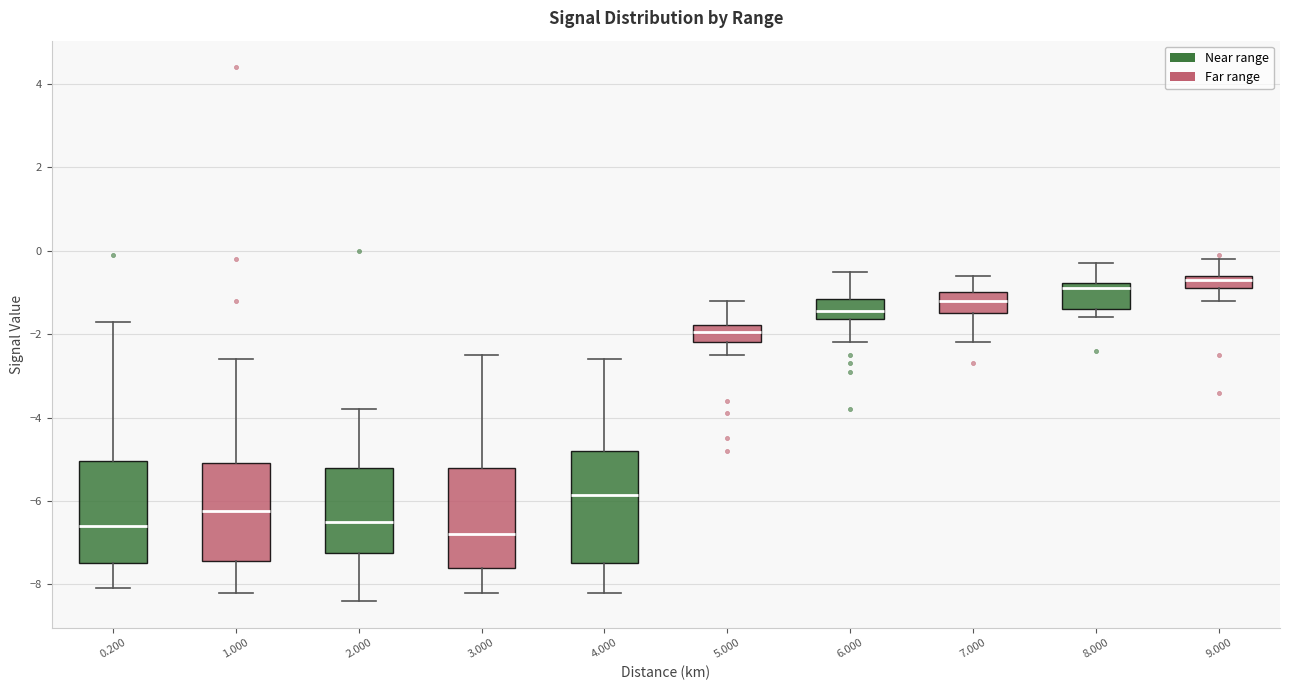

Reading left to right, read every box against the y-axis: the position of its median line, the range the box covers, and the ends of its whiskers. The values are not printed on the chart, so give them approximately, as read against the axis.

0.200: median -6.6, box -7.4 to -5.0, whiskers -8.0 to -1.6
1.000: median -6.2, box -7.4 to -5.0, whiskers -8.2 to -2.6
2.000: median -6.4, box -7.2 to -5.2, whiskers -8.4 to -3.8
3.000: median -6.8, box -7.6 to -5.2, whiskers -8.2 to -2.4
4.000: median -5.8, box -7.4 to -4.8, whiskers -8.2 to -2.6
5.000: median -2.0, box -2.2 to -1.8, whiskers -2.4 to -1.2
6.000: median -1.4, box -1.6 to -1.2, whiskers -2.2 to -0.4
7.000: median -1.2, box -1.4 to -1.0, whiskers -2.2 to -0.6
8.000: median -0.8 (just below the box's upper edge), box -1.4 to -0.8, whiskers -1.6 to -0.2
9.000: median -0.6 (just below the box's upper edge), box -0.8 to -0.6, whiskers -1.2 to -0.2